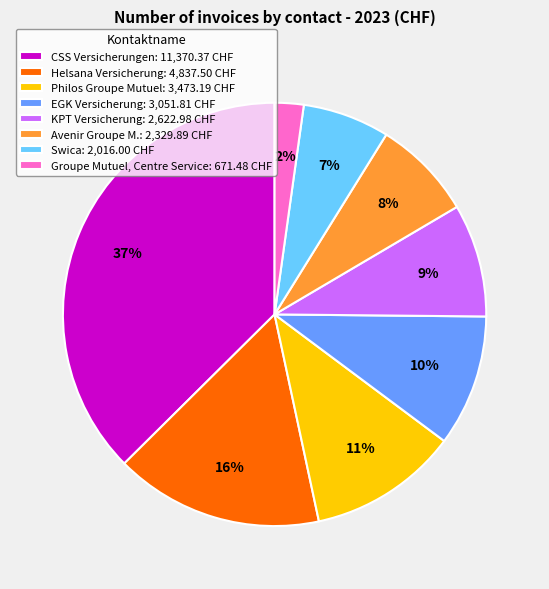

How many slices are in this pie chart?

8